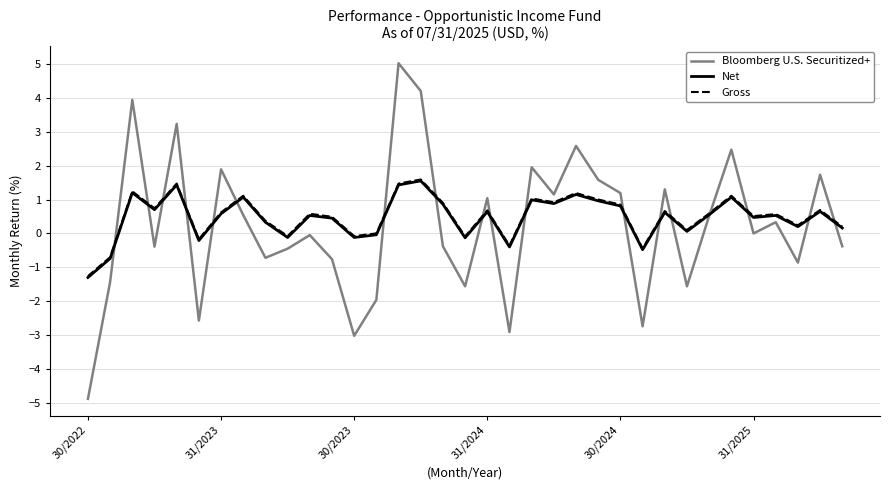

How many intersections are there between Net and Bloomberg U.S. Securitized+?

18